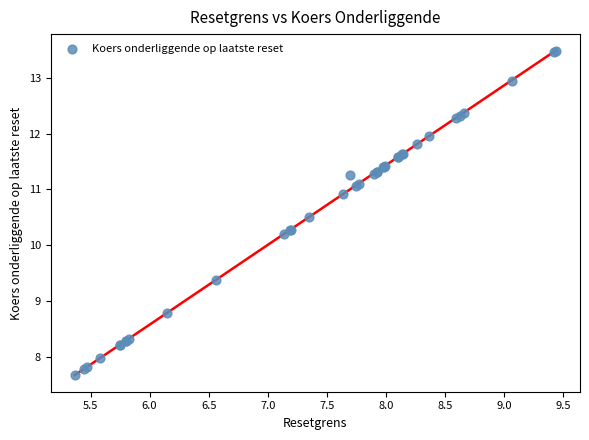

What Y value in the scatter plot is closest to 10?

10.2